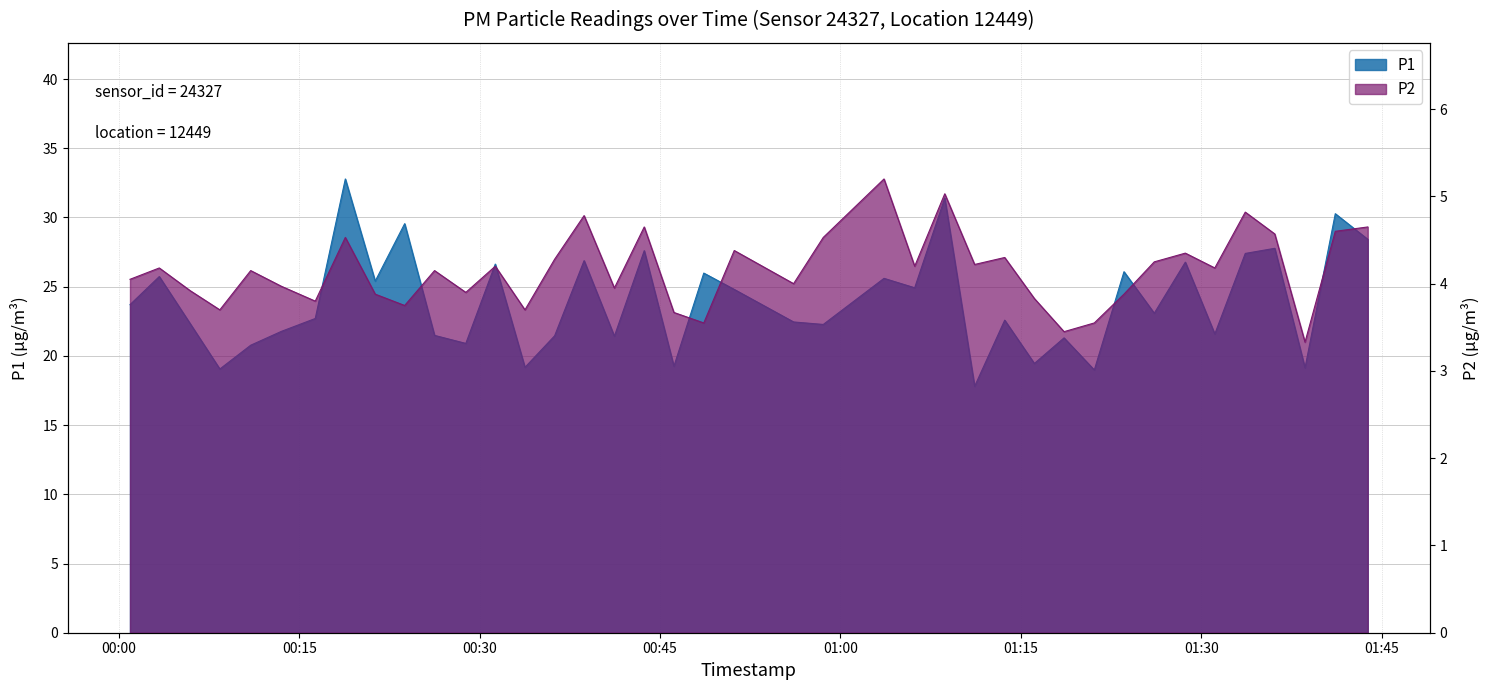

At how many categories does at least one series exceed 16?

40